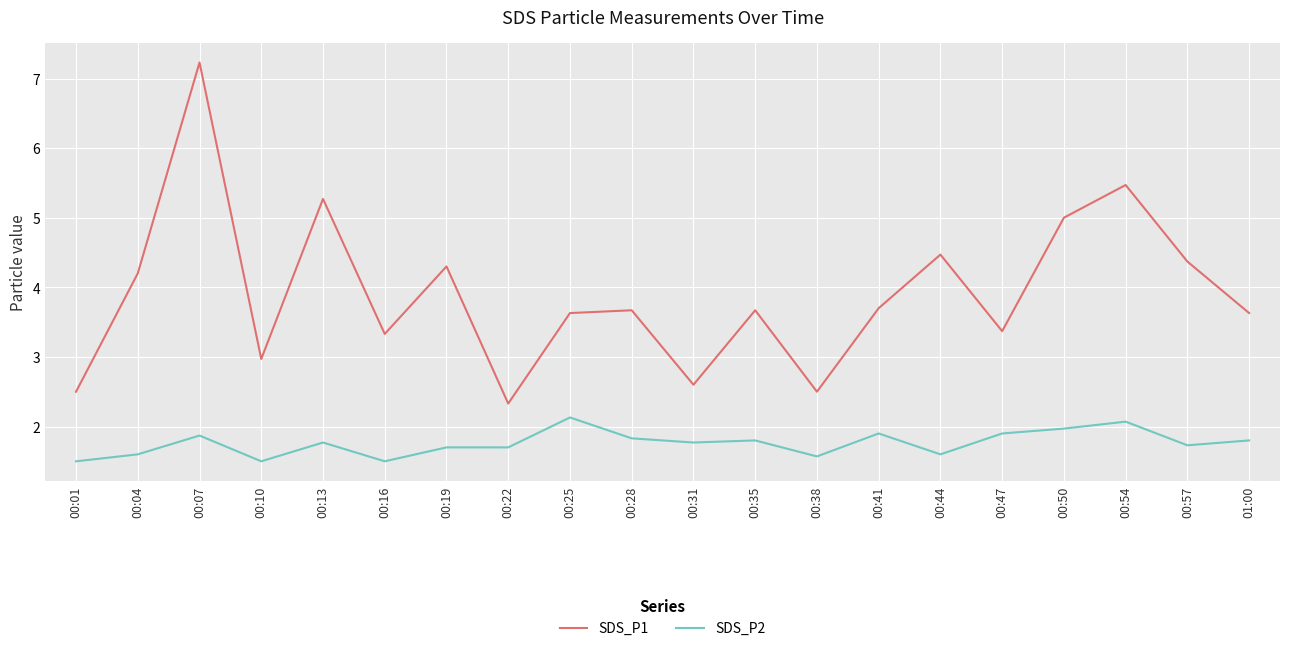

How many lines are shown in the chart?

2